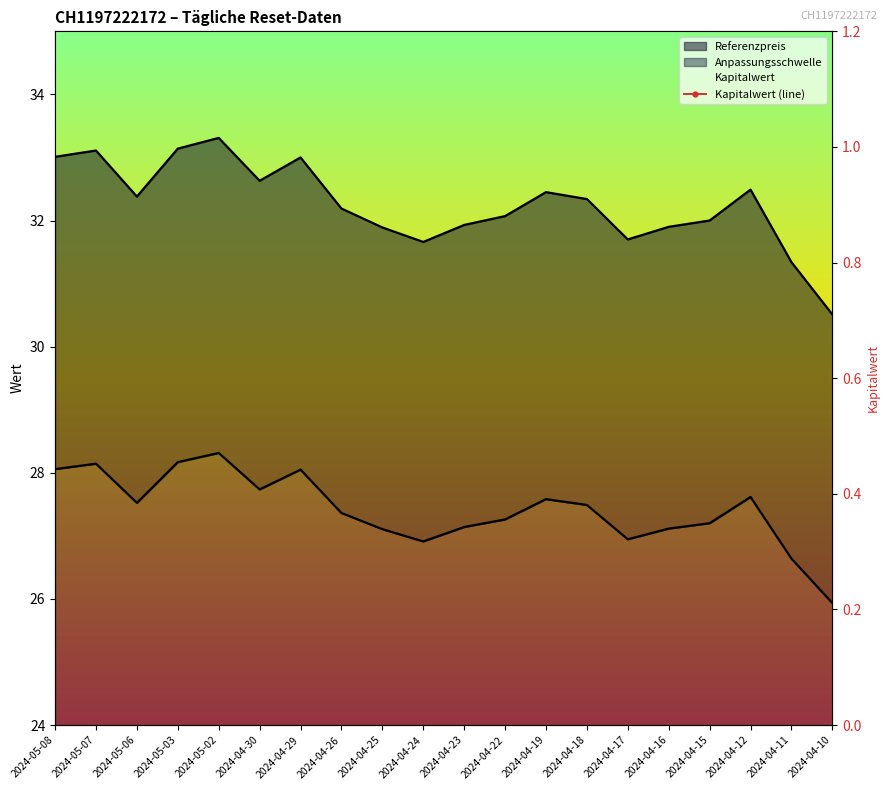

Reading right to left, extract all data points from this chart.

0.4	0.4	0.5	0.5	0.5	0.5	0.5	0.5	0.5	0.5	0.5	0.5	0.5	0.6	0.5	0.6	0.6	0.6	0.7	0.6